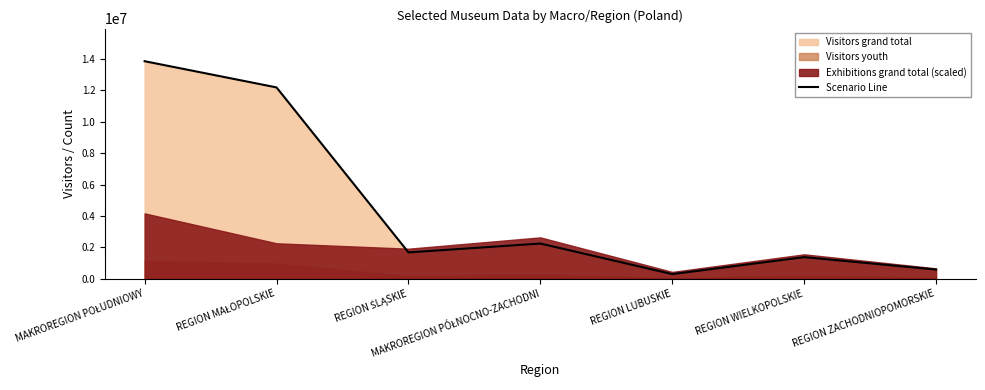

Where is the data nearest to the value 7074415?

MAKROREGION PÓŁNOCNO-ZACHODNI